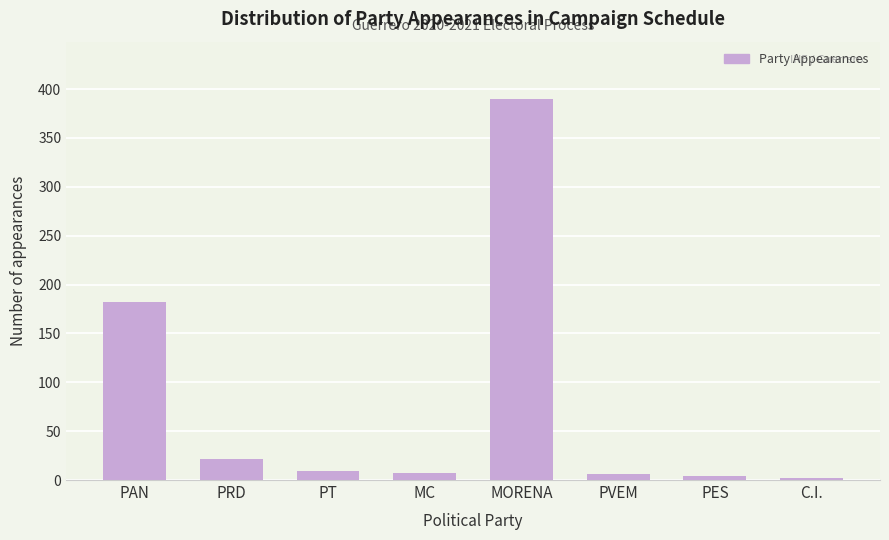

Between MORENA and C.I., which is larger?

MORENA